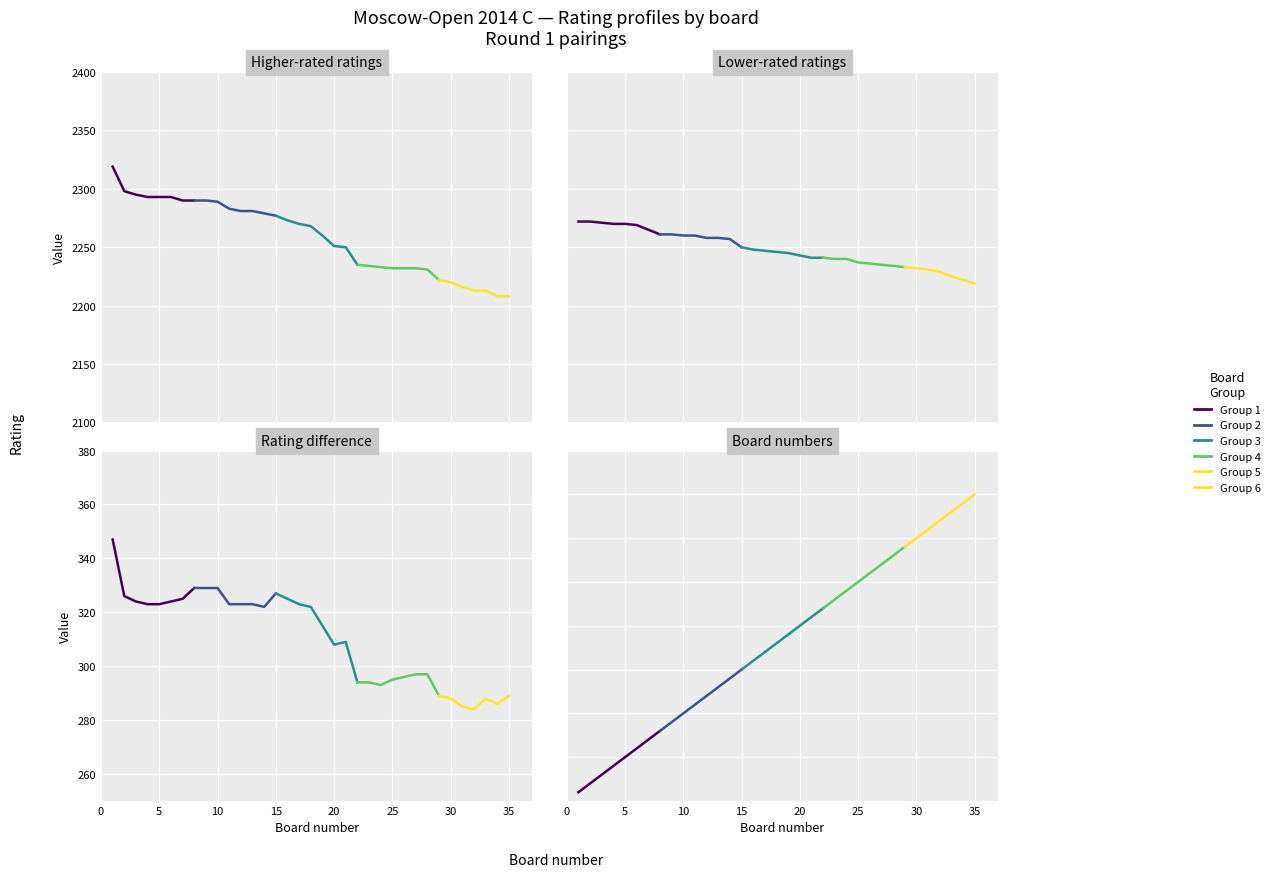

Which category has the lowest value across all series?

1